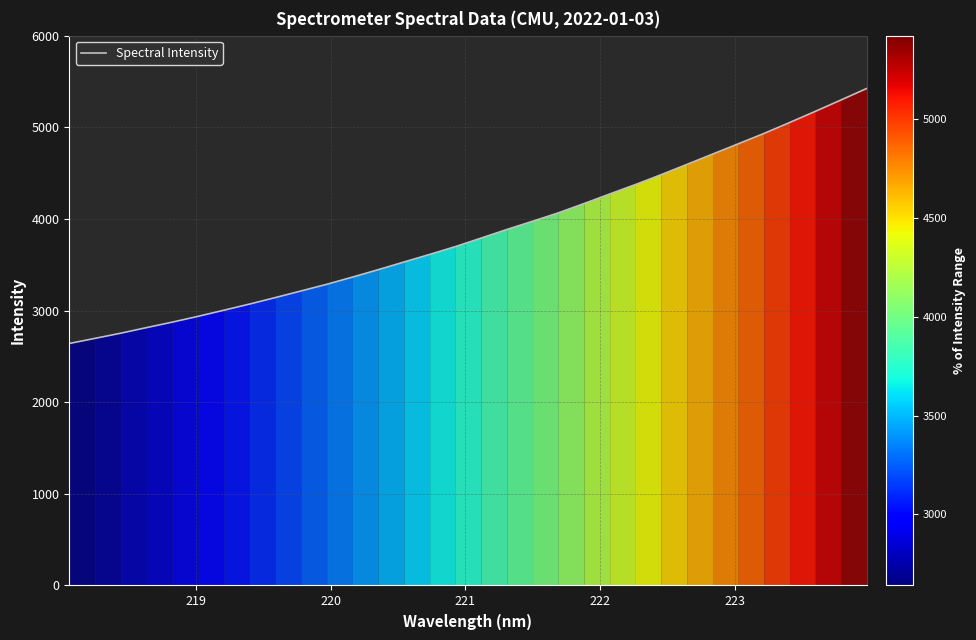

What is the minimum value shown in the chart?

2640.5